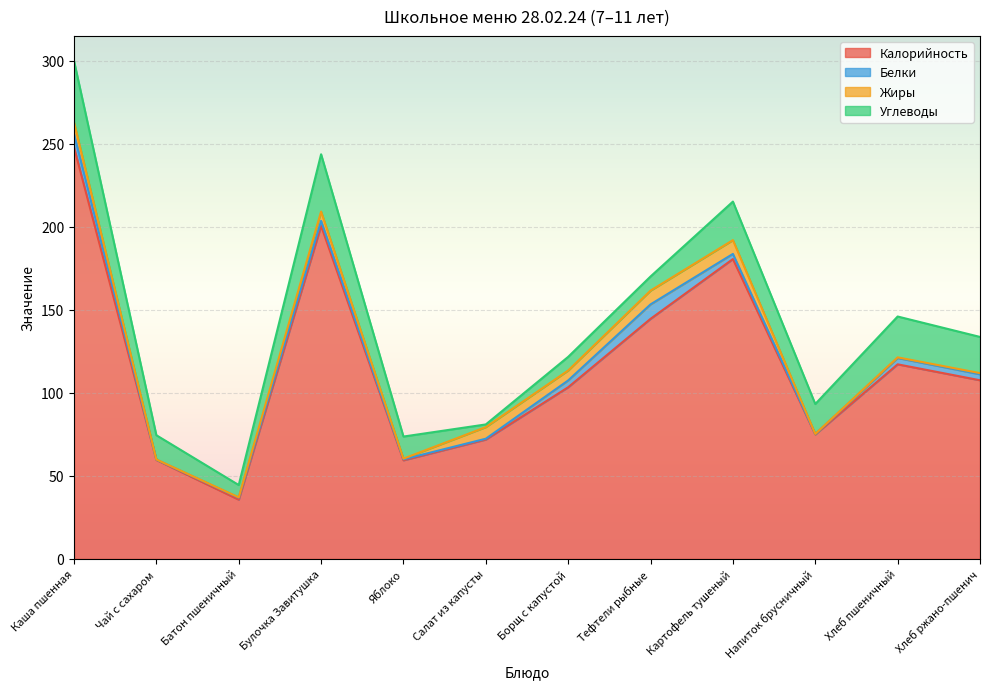

The value of Белки at Напиток брусничный is 0.2. True or false?

True